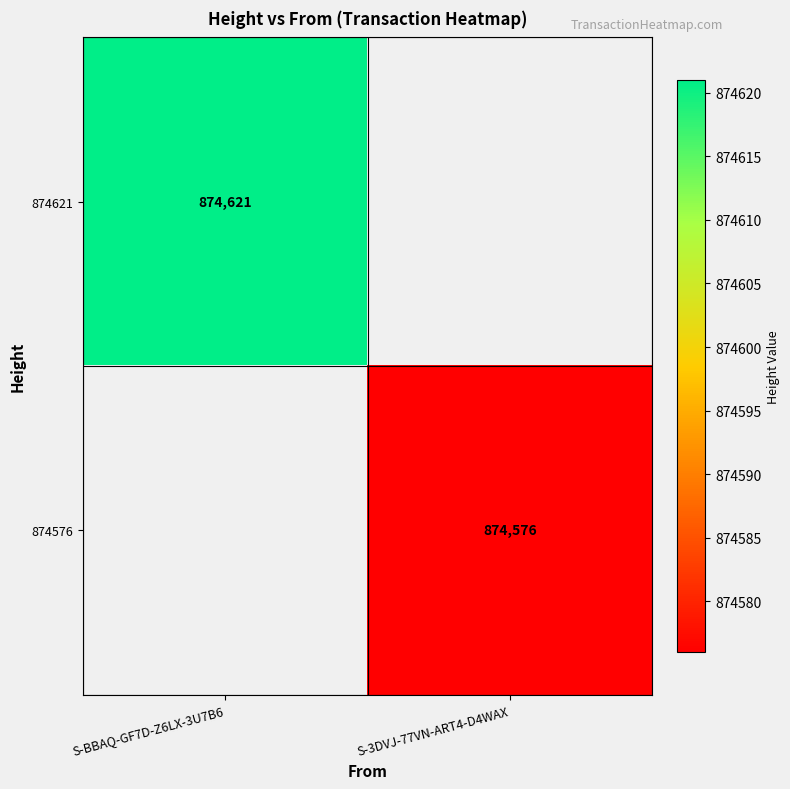

True or false: 874576 has a value of 396698 at S-3DVJ-77VN-ART4-D4WAX.

False